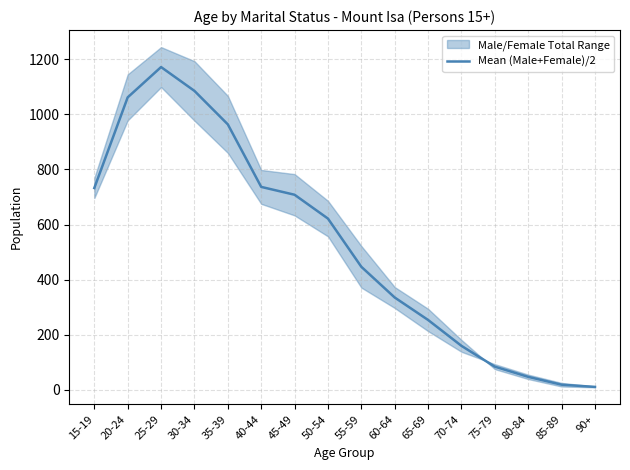

The chart shows a value of 721.6 at 55-59. True or false?

False